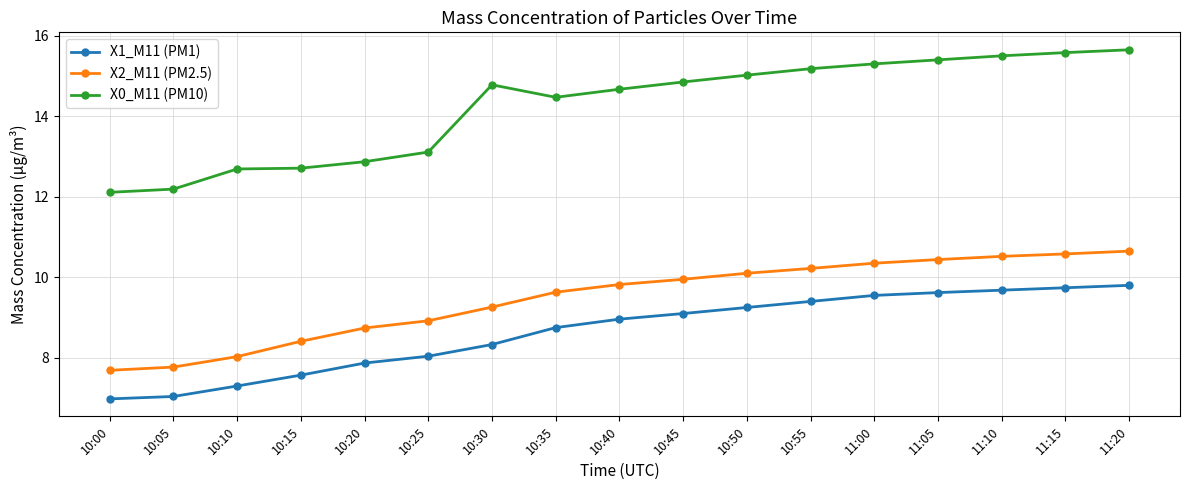

Count the number of categories in the chart.

17